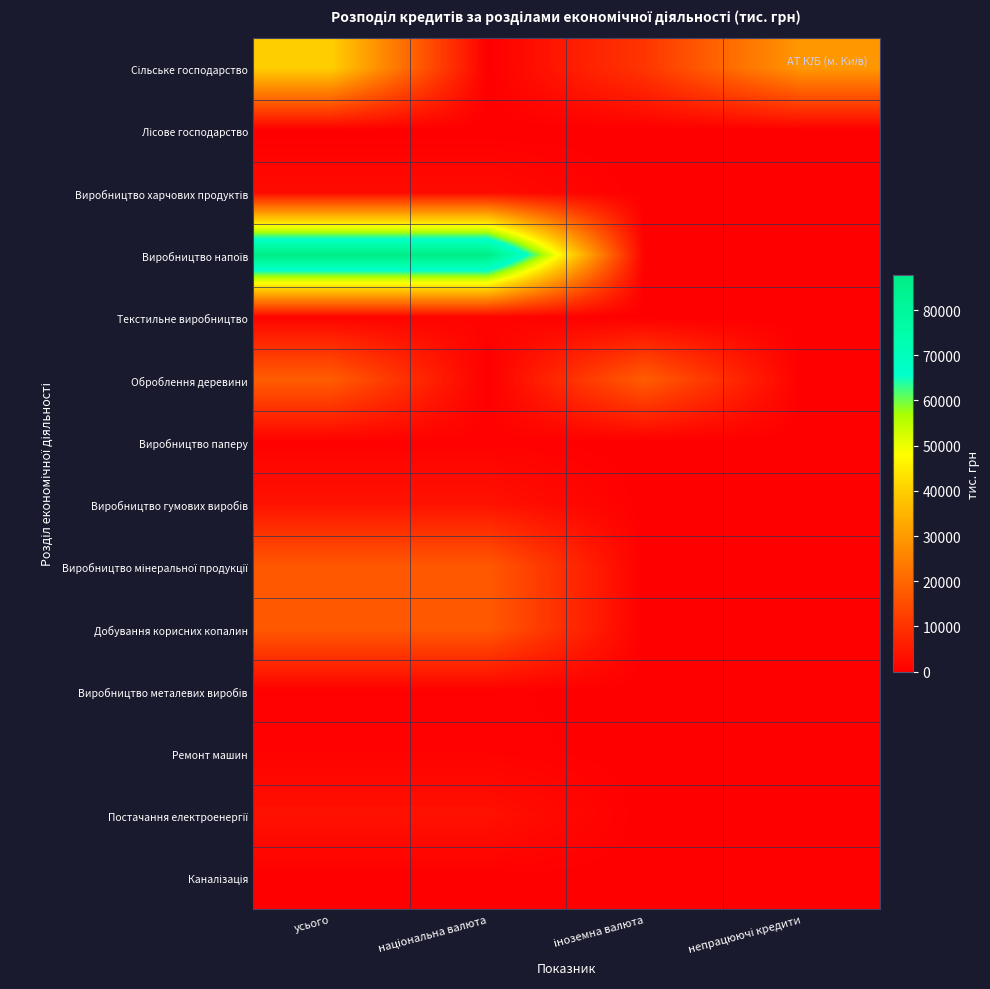

Which series has the largest total across all categories?

Виробництво напоїв